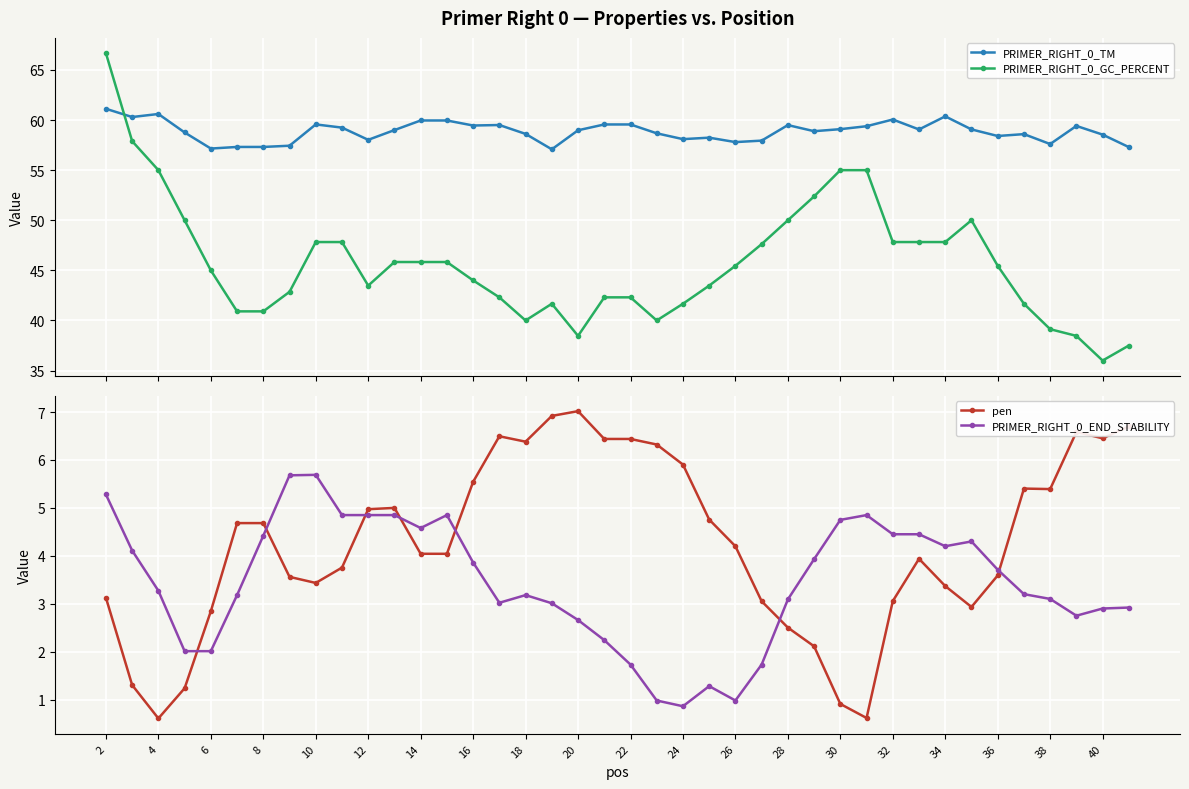

Which series has the largest total across all categories?

PRIMER_RIGHT_0_TM